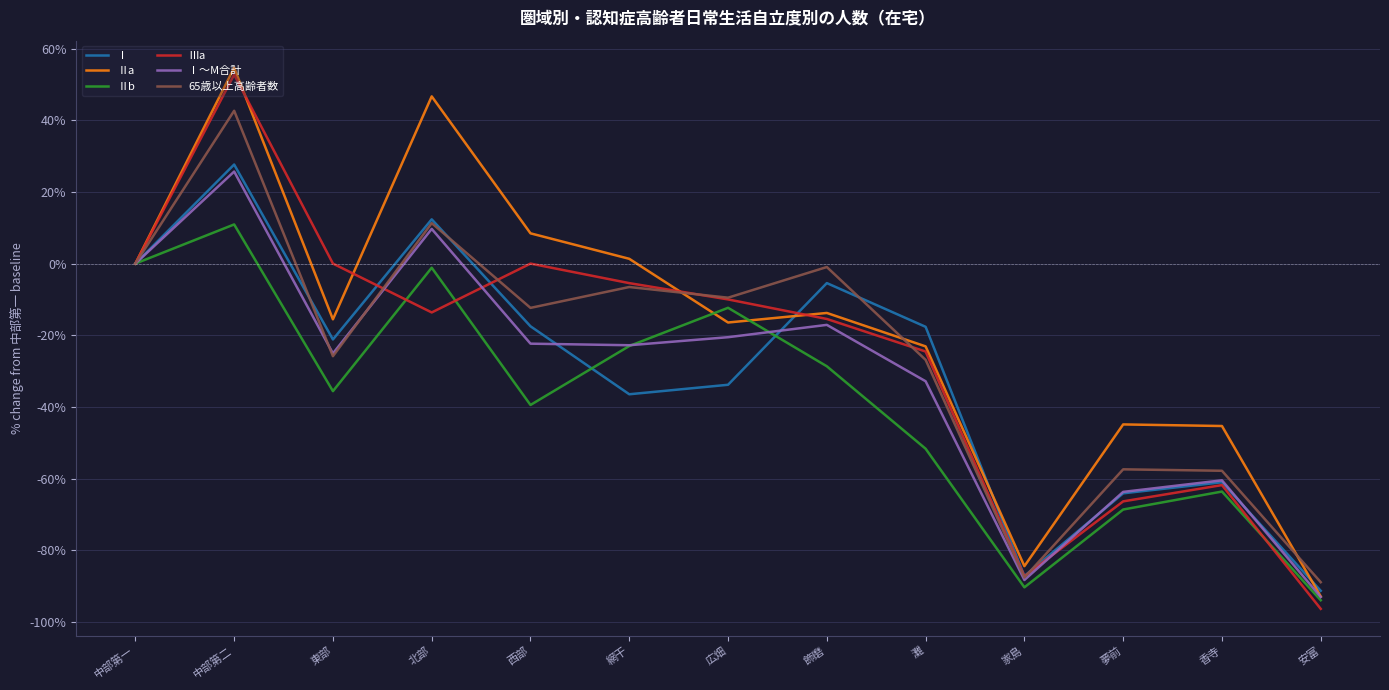

At which category does 65歳以上高齢者数 reach its first local valley?

東部